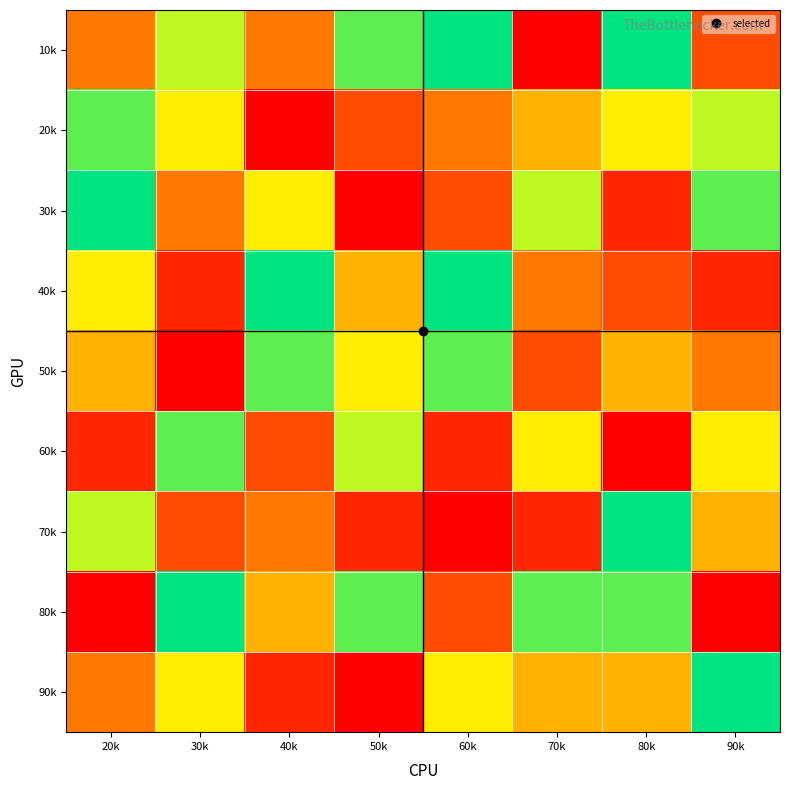

Reading left to right, extract all data points from this chart.

10k: 20k=4	30k=7	40k=4	50k=8	60k=9	70k=1	80k=9	90k=3
20k: 20k=8	30k=6	40k=1	50k=3	60k=4	70k=5	80k=6	90k=7
30k: 20k=9	30k=4	40k=6	50k=1	60k=3	70k=7	80k=2	90k=8
40k: 20k=6	30k=2	40k=9	50k=5	60k=9	70k=4	80k=3	90k=2
50k: 20k=5	30k=1	40k=8	50k=6	60k=8	70k=3	80k=5	90k=4
60k: 20k=2	30k=8	40k=3	50k=7	60k=2	70k=6	80k=1	90k=6
70k: 20k=7	30k=3	40k=4	50k=2	60k=1	70k=2	80k=9	90k=5
80k: 20k=1	30k=9	40k=5	50k=8	60k=3	70k=8	80k=8	90k=1
90k: 20k=4	30k=6	40k=2	50k=1	60k=6	70k=5	80k=5	90k=9